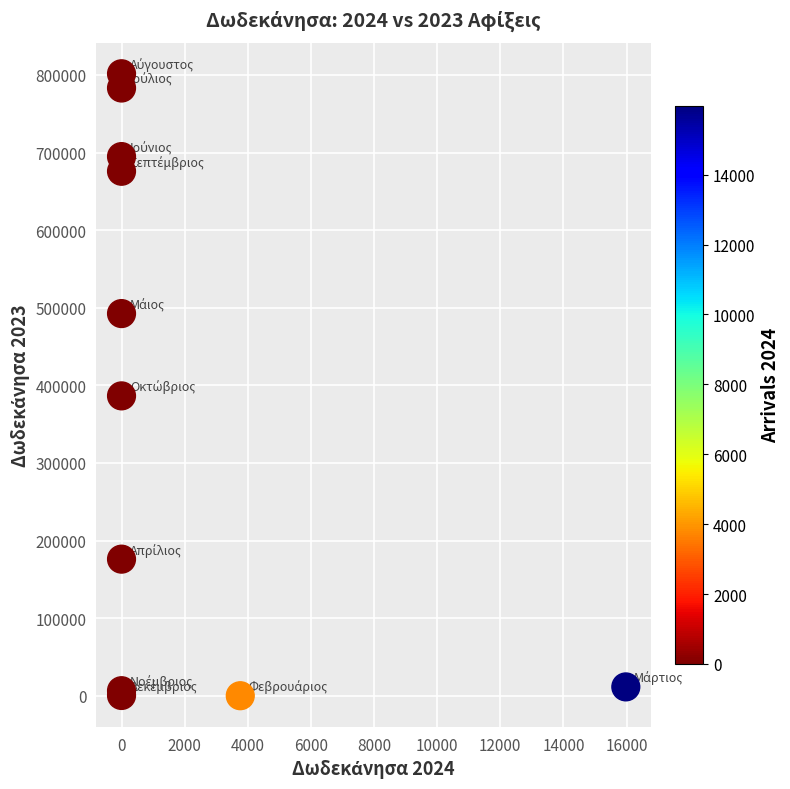

What Y value in the scatter plot is closest to 400733?

386391